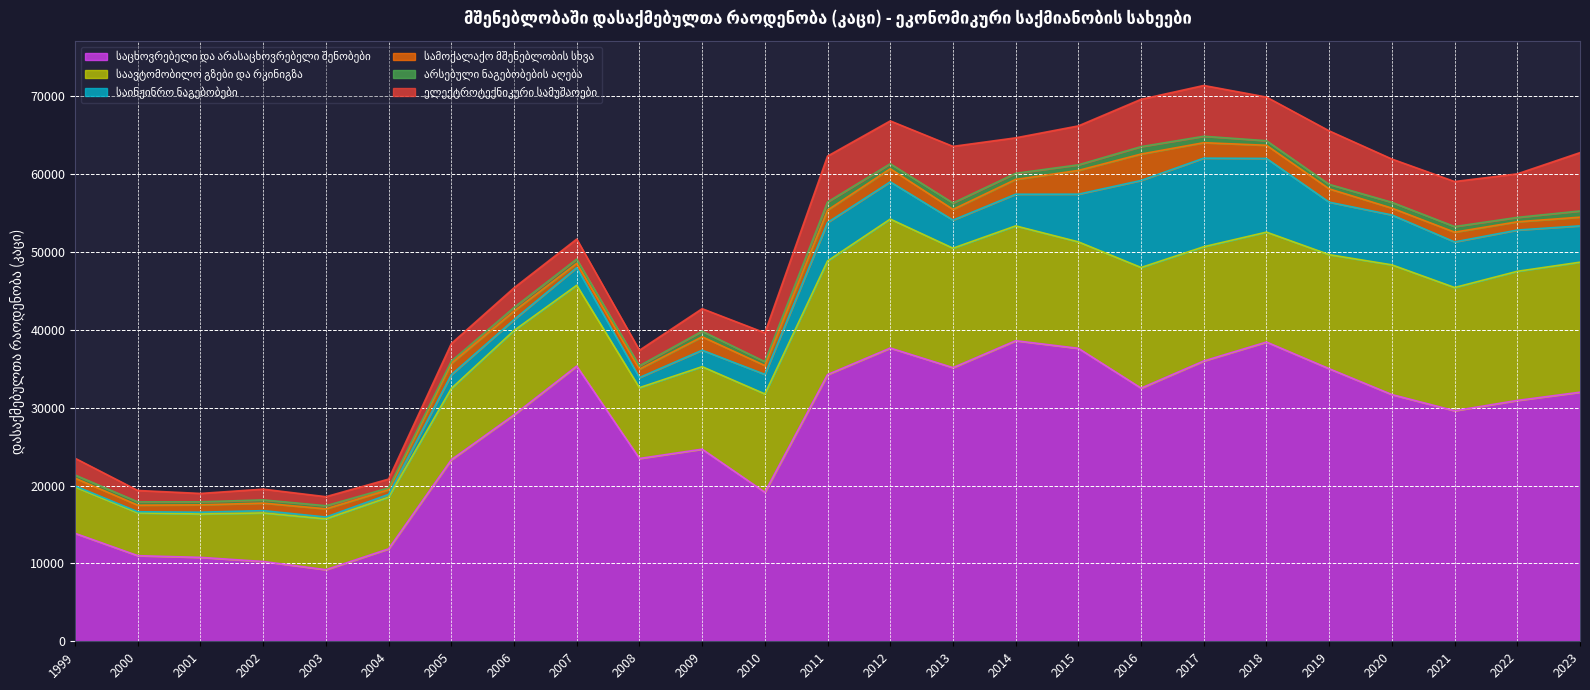

How many data points in საინჟინრო ნაგებობები are above 3607?

12